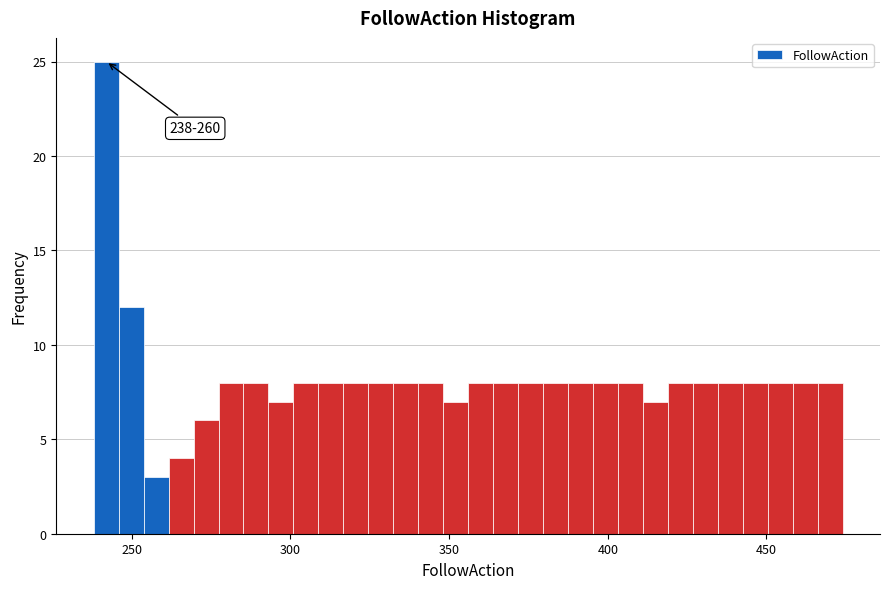

Around what value on the x-axis is the tallest bar? Give the approximate position of its centre, as read against the axis.

240